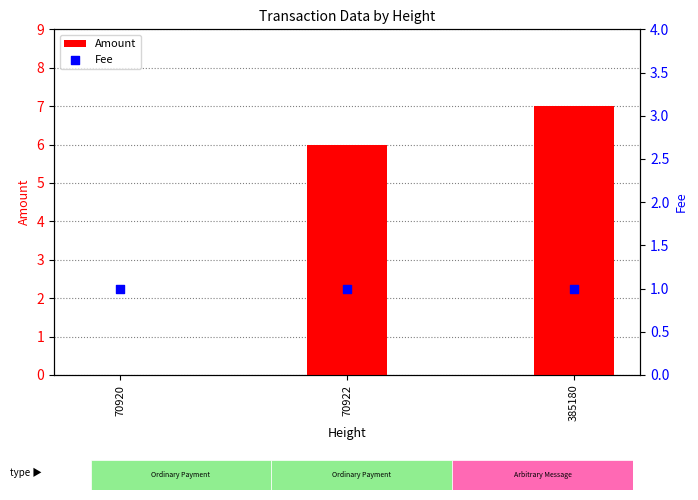

What is the total value across all series at 70922?

7